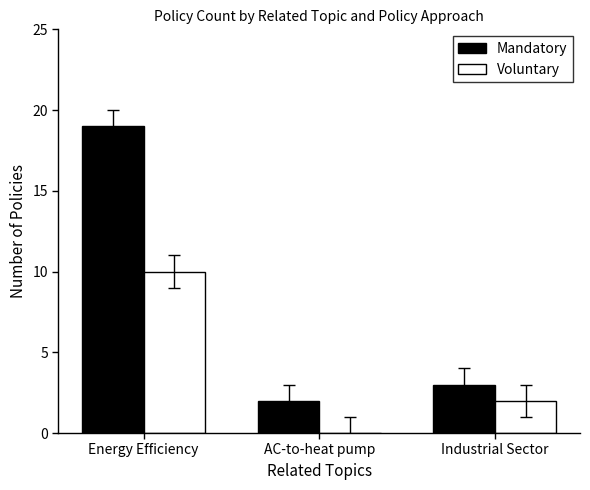

How many categories are shown in the chart?

3